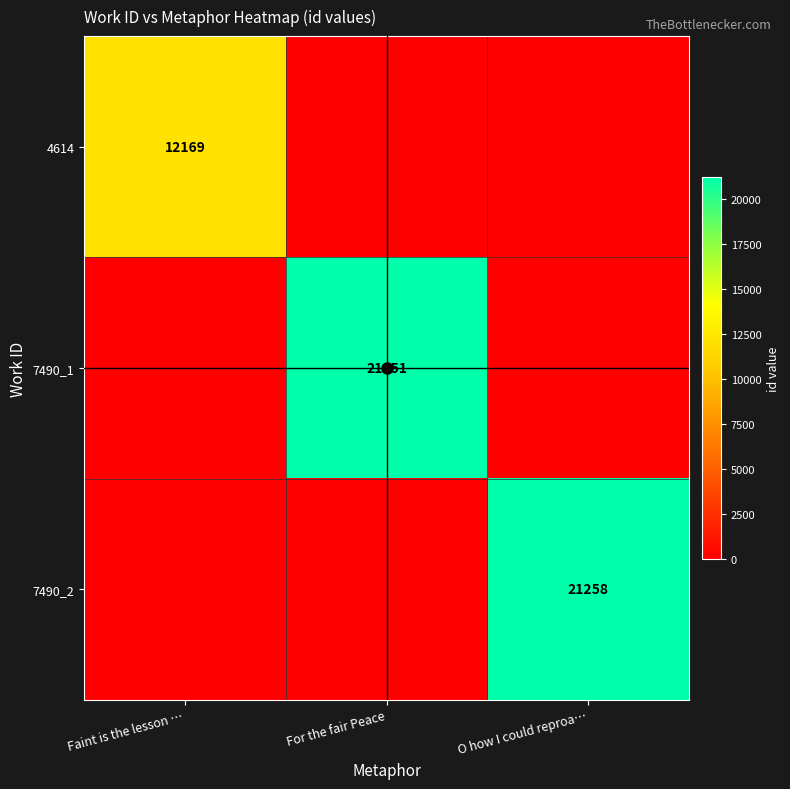

Which category has the lowest value across all series?

For the fair Peace